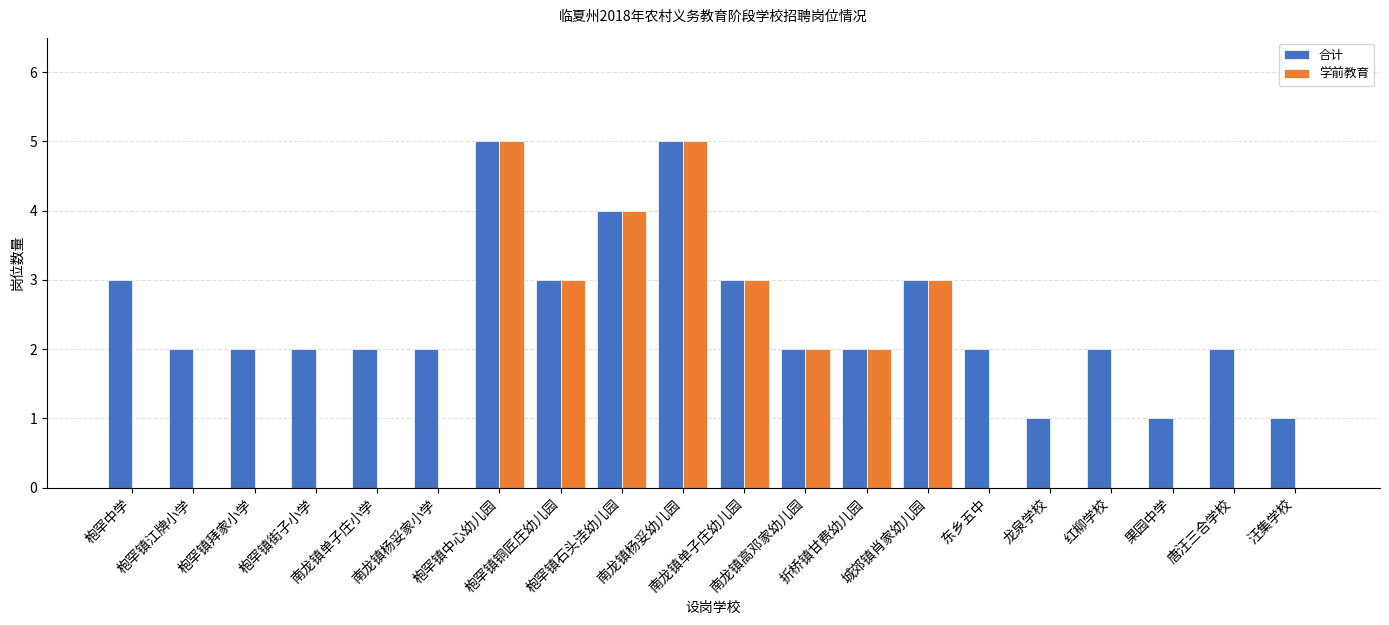

True or false: 学前教育 has a value of 3 at 枹罕镇街子小学.

False